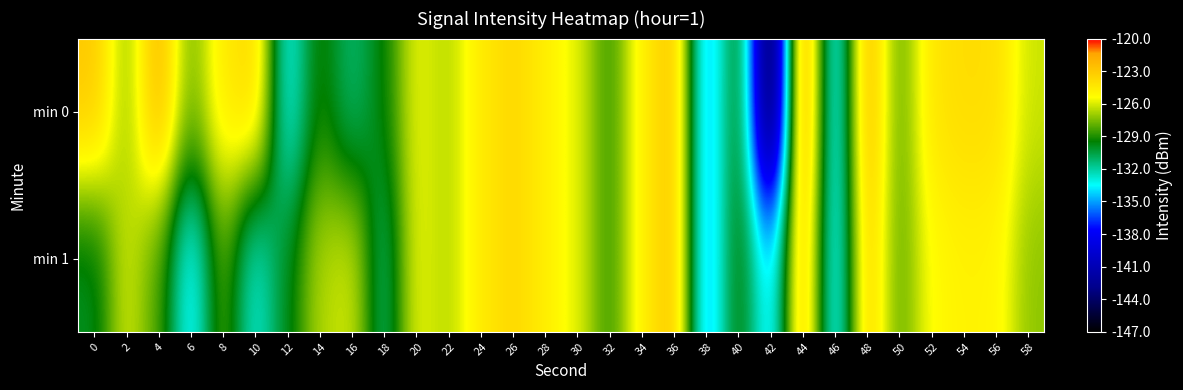

Which has a higher value, 48 or 56?

48